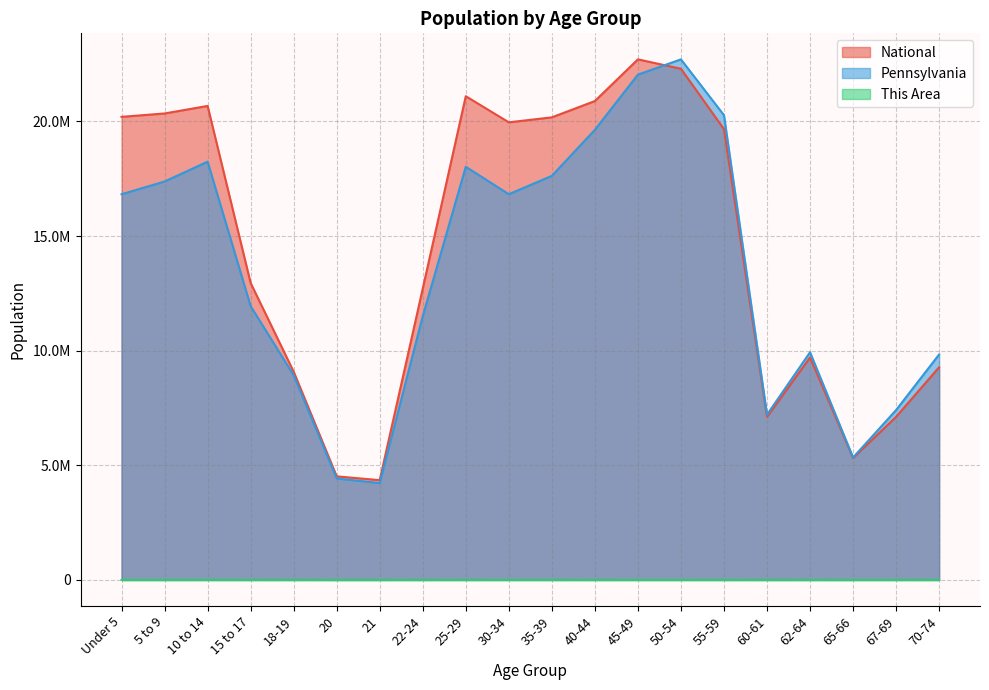

What is the label of the 15th point from the left?

55-59